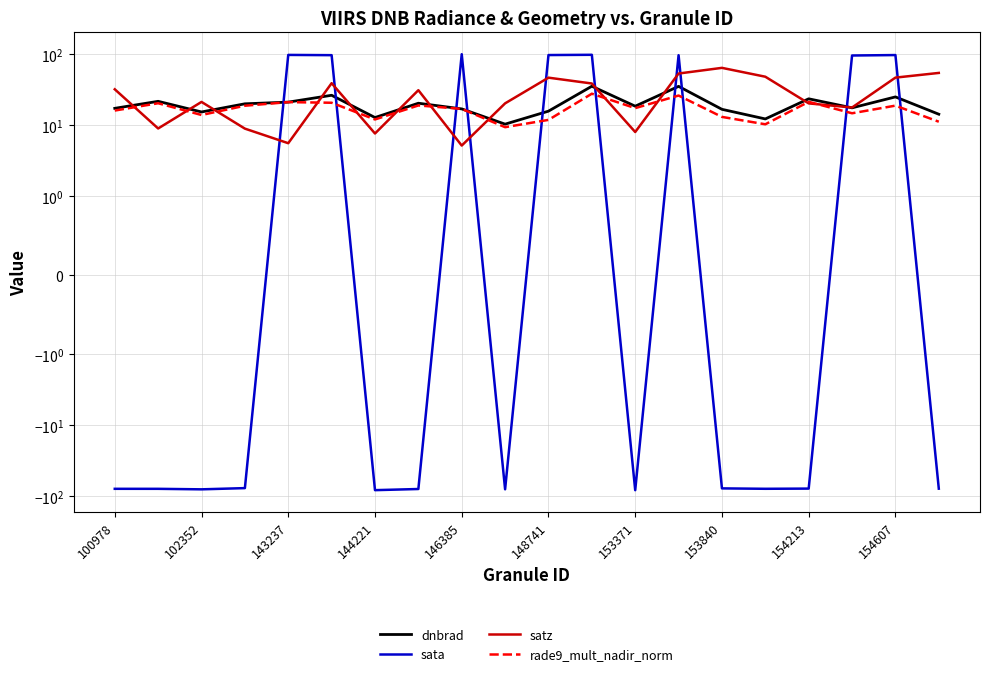

At how many categories does at least one series exceed -13?

20